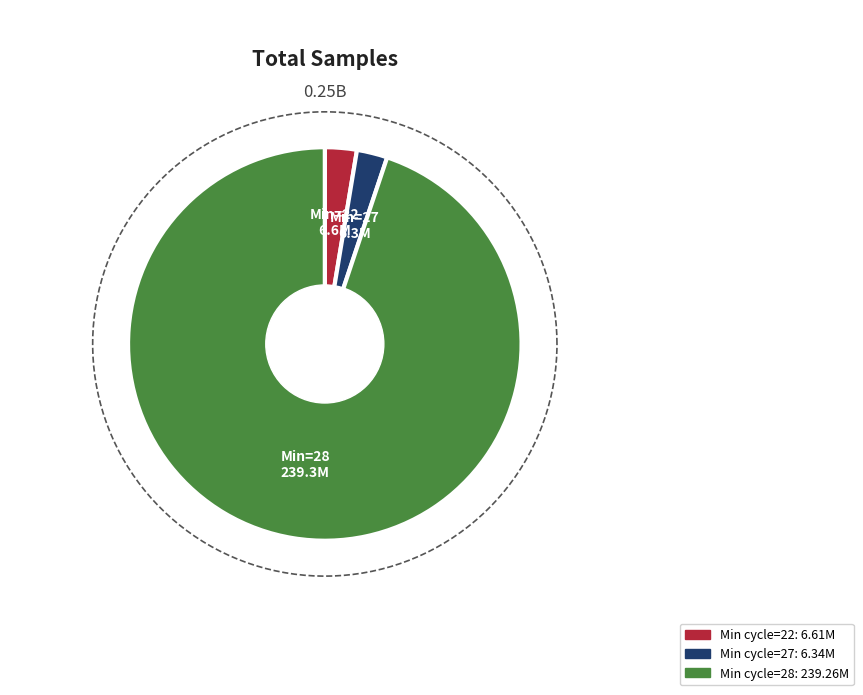

Does 28 account for over 50% of the chart?

No